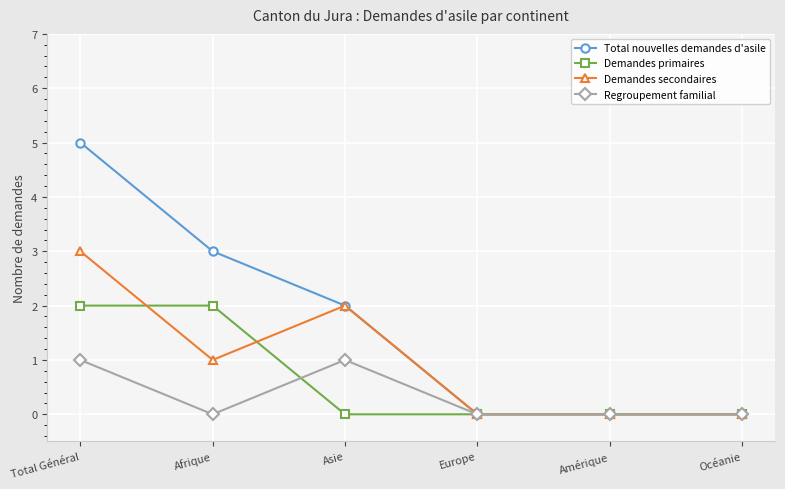

What is the value of the Demandes primaires point at the 2nd from the left?

2